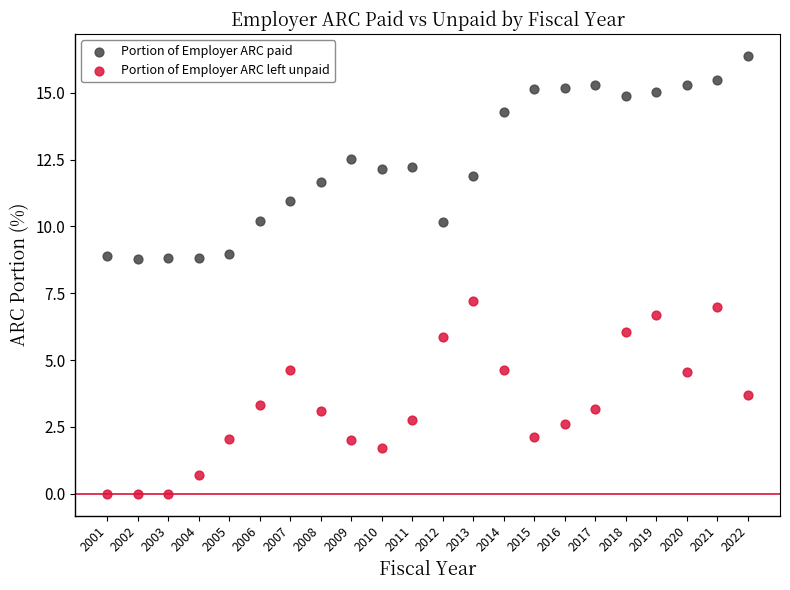

What is the X range (max minus min) for the scatter plot?

21.0